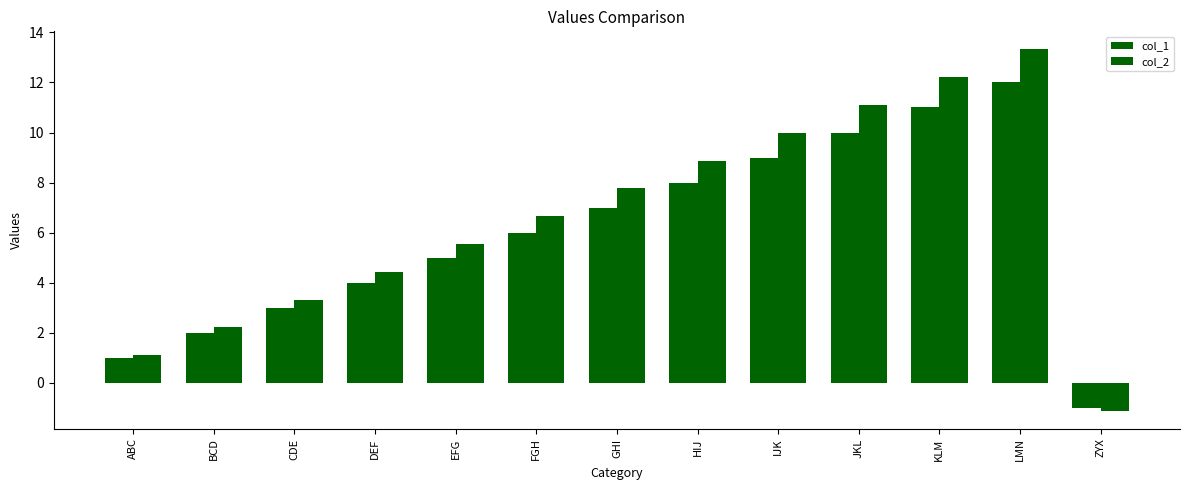

Which has a higher value, KLM or LMN?

LMN